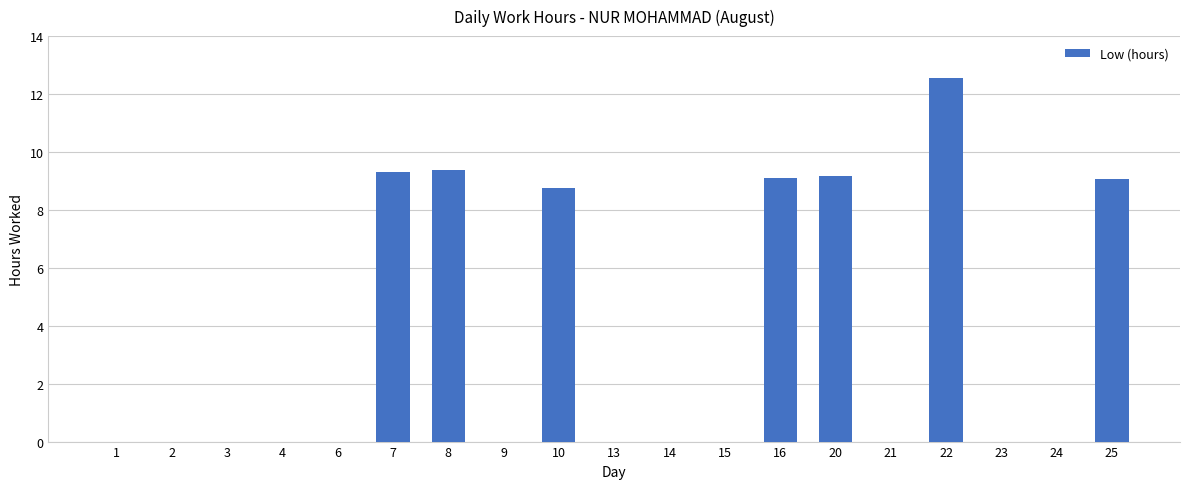

What is the greatest value displayed?

12.6